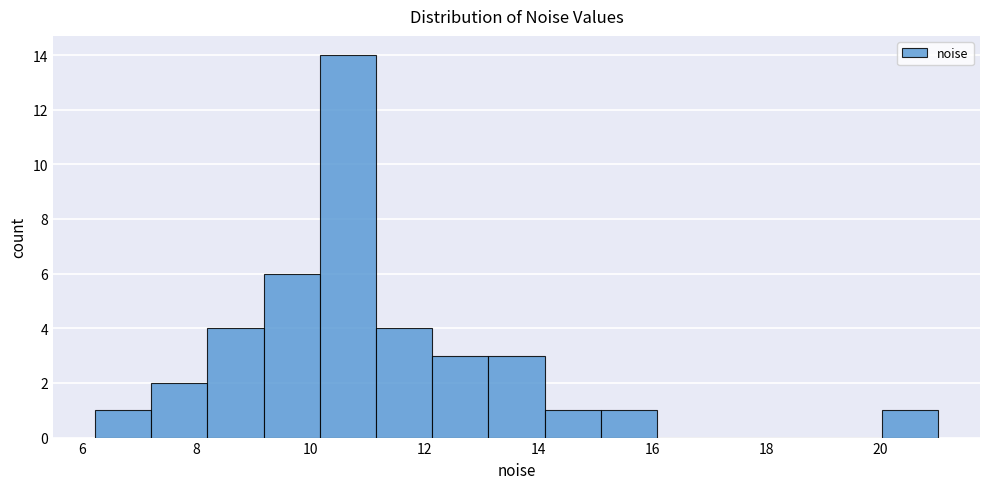

What is the height of the bar covering 11.2 to 12.2 on the x-axis? Neither the bar edges nor the heights are printed on the chart, so give them approximately, as read against the axes.

4